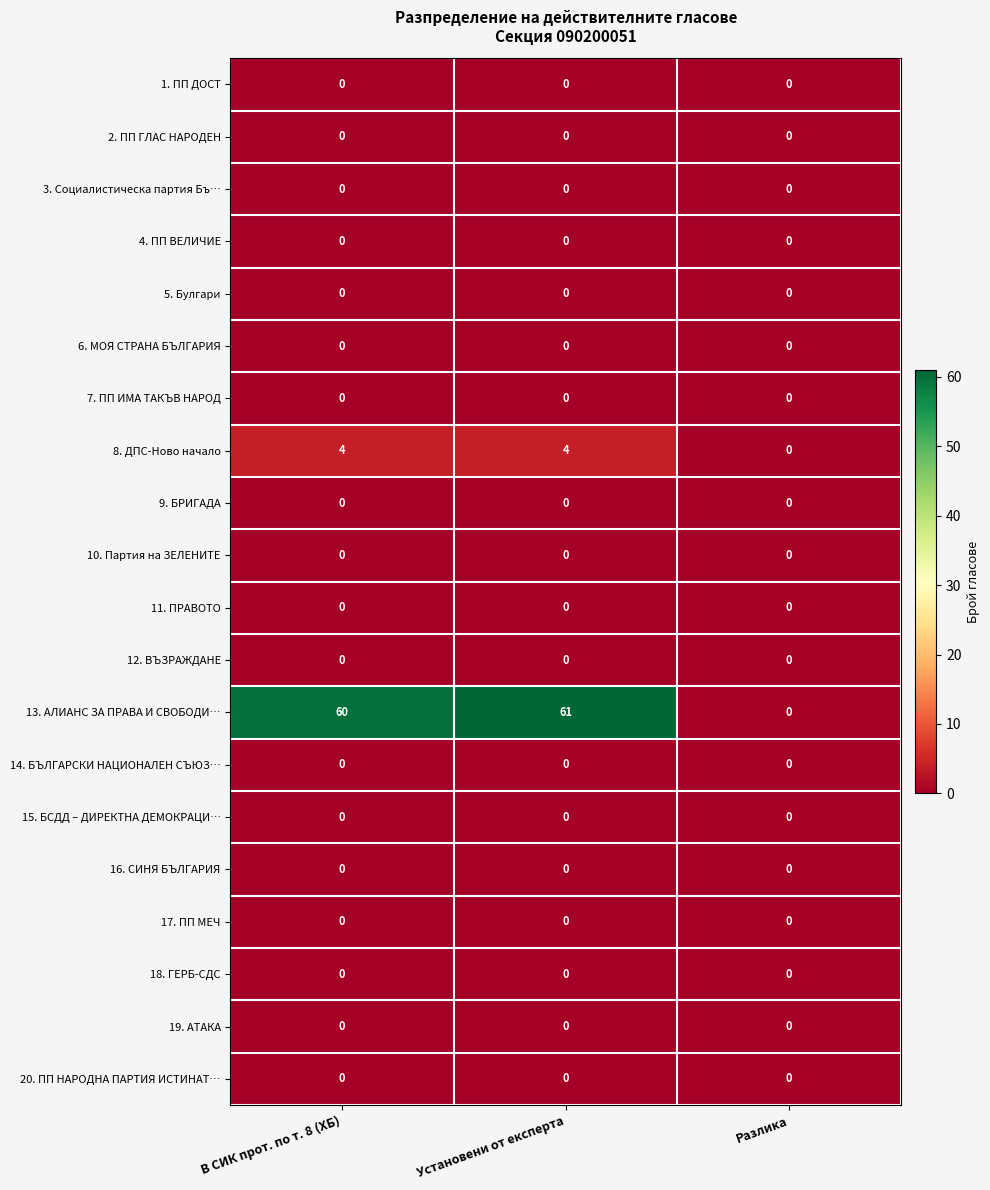

Which series has the largest total across all categories?

13. АЛИАНС ЗА ПРАВА И СВОБОДИ…